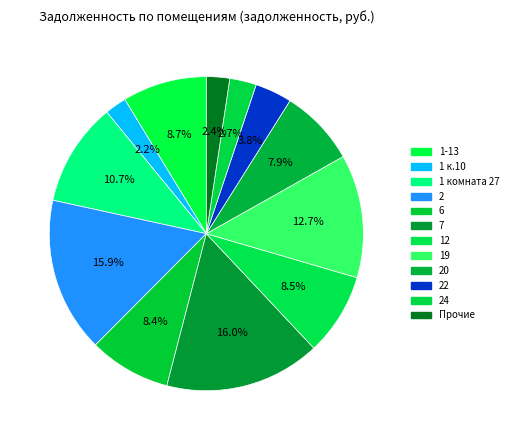

How many segments does this pie chart have?

12